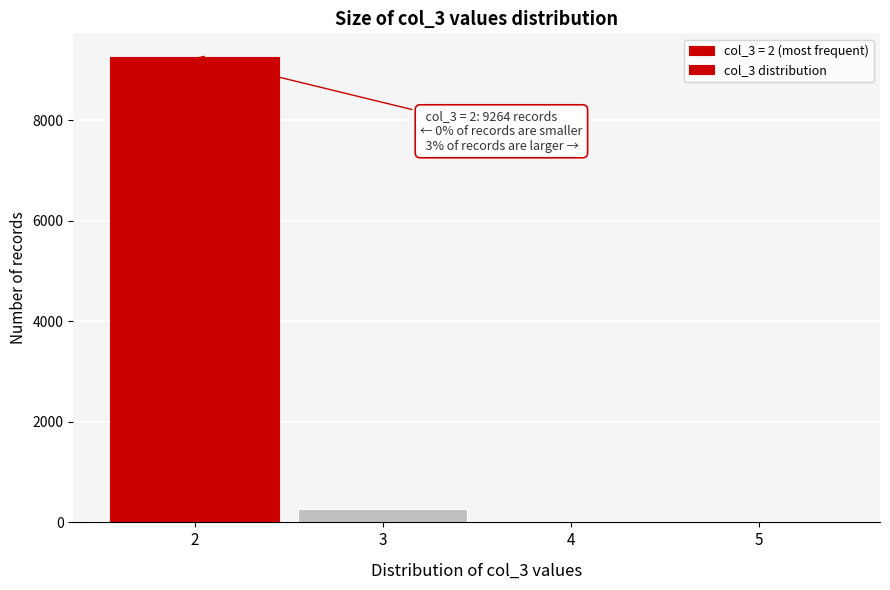

Over which range of the x-axis is the bar tallest?

1.5 to 2.5